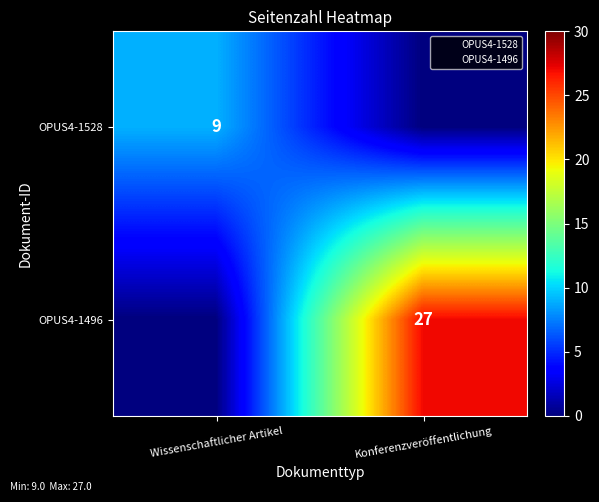

True or false: OPUS4-1528 has a value of 0 at Konferenzveröffentlichung.

True